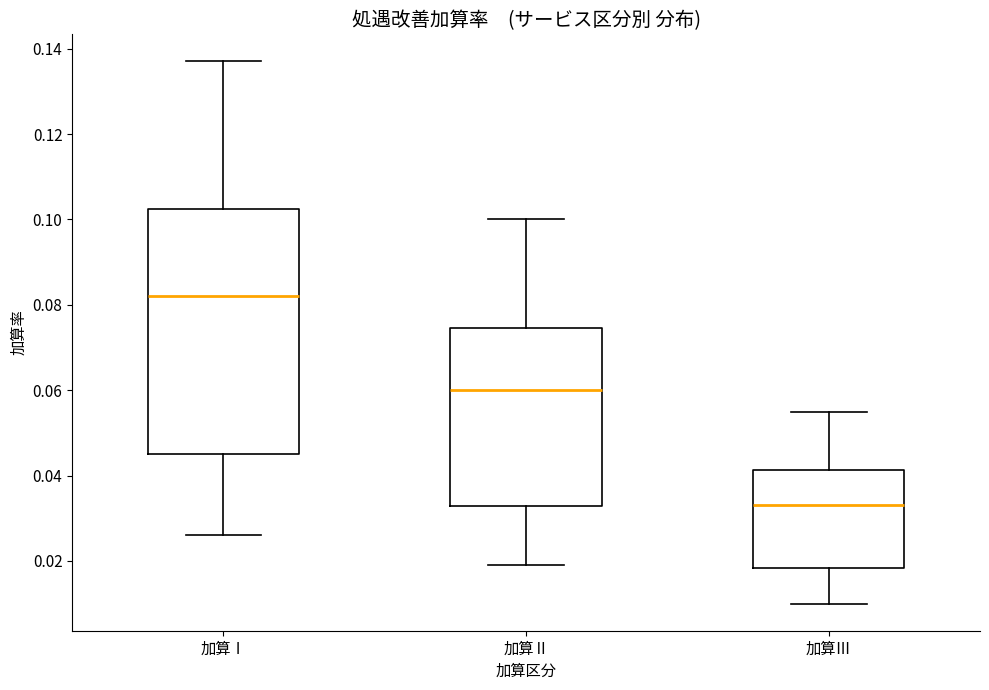

Reading left to right, transcribe this box plot: for each box, give where its median line is, the range the box spans, and where its two whiskers end, as read against the y-axis. The values are not printed on the chart, so give them approximately, as read against the axis.

加算Ⅰ: median 0.082, box 0.046 to 0.102, whiskers 0.026 to 0.138
加算Ⅱ: median 0.060, box 0.032 to 0.074, whiskers 0.020 to 0.100
加算Ⅲ: median 0.034, box 0.018 to 0.042, whiskers 0.010 to 0.056